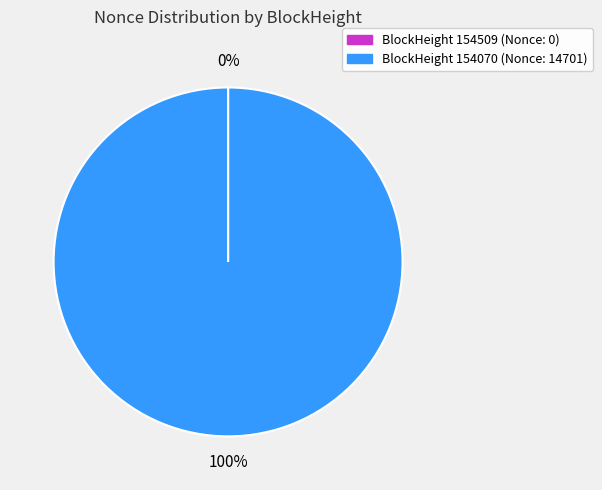

Is there any slice that represents more than half of the pie?

Yes